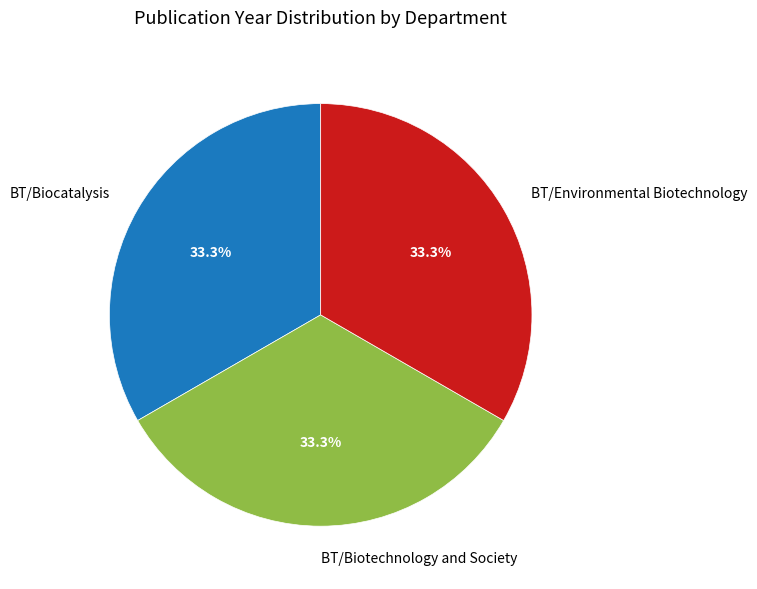

Is there any slice that represents more than half of the pie?

No